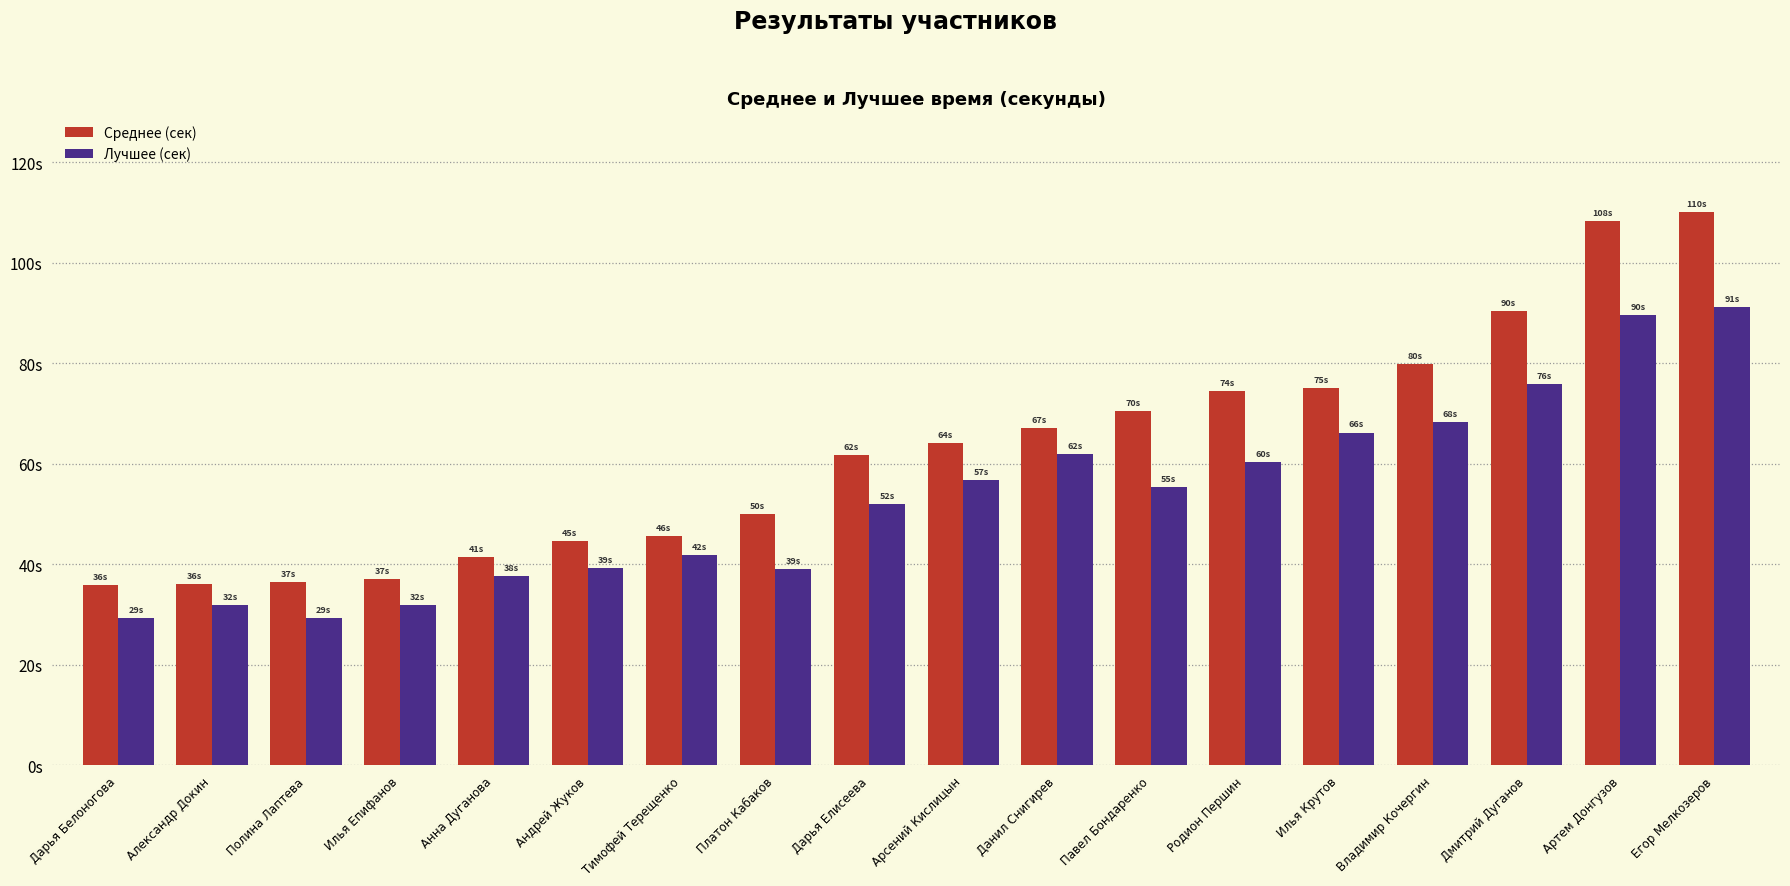

Reading left to right, what are all the values shown in this chart?

Среднее (сек): 36.0	36.0	36.6	37.1	41.5	44.7	45.6	50.0	61.7	64.0	67.1	70.5	74.5	75.0	79.9	90.4	108.3	110.1
Лучшее (сек): 29.4	31.9	29.4	31.8	37.6	39.2	41.9	39.0	52.0	56.7	62.0	55.3	60.4	66.2	68.4	75.9	89.5	91.2